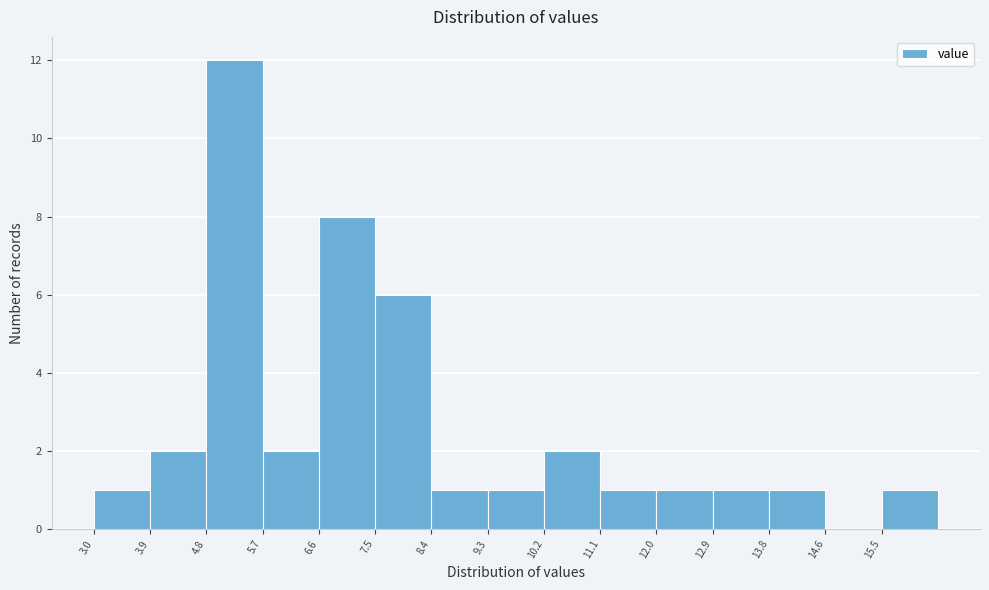

Reading left to right, list every bar in this chart as the range it spans on the x-axis followed by its height. Neither the bar edges nor the heights are printed on the chart, so give them approximately, as read against the axes.

3.0 to 3.9: 1
3.9 to 4.8: 2
4.8 to 5.7: 12
5.7 to 6.6: 2
6.6 to 7.5: 8
7.5 to 8.4: 6
8.4 to 9.3: 1
9.3 to 10.2: 1
10.2 to 11.1: 2
11.1 to 12.0: 1
12.0 to 12.9: 1
12.9 to 13.8: 1
13.8 to 14.6: 1
14.6 to 15.5: 0
15.5 to 16.4: 1